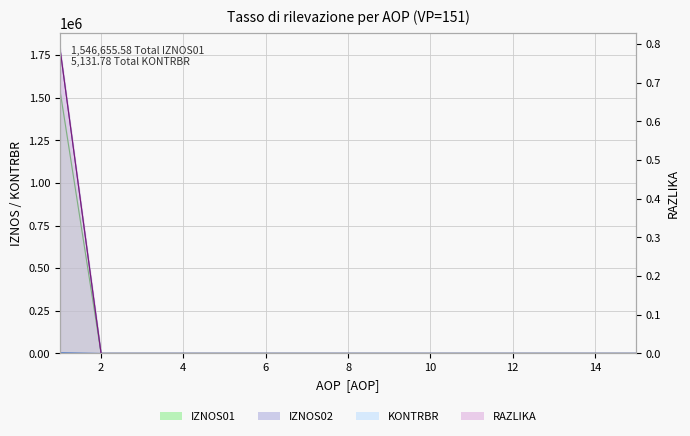

What are all the series names shown in the legend?

IZNOS01, IZNOS02, KONTRBR, RAZLIKA